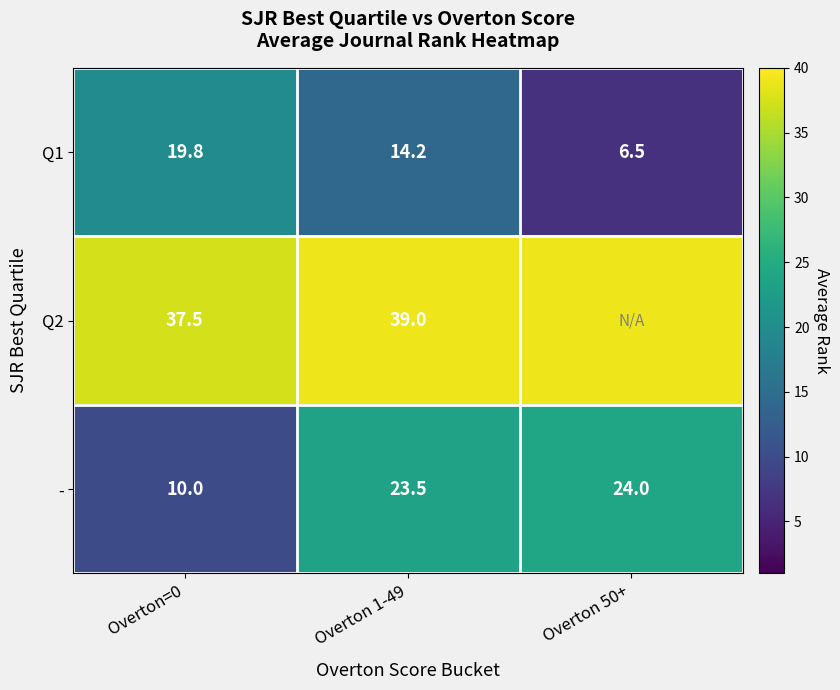

Which series changed the most between Overton=0 and Overton 1-49?

-